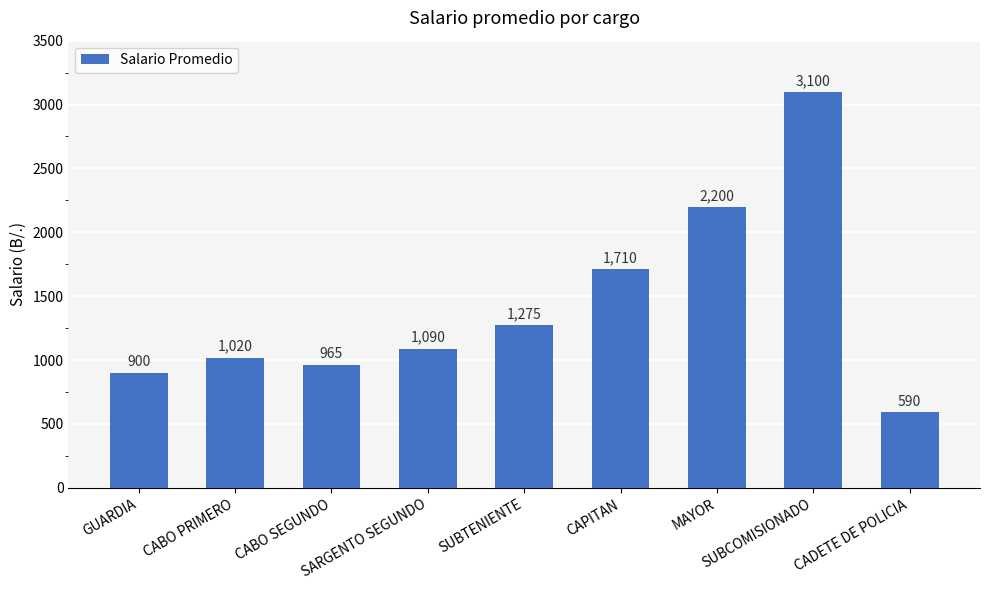

Does the chart contain stacked bars?

No